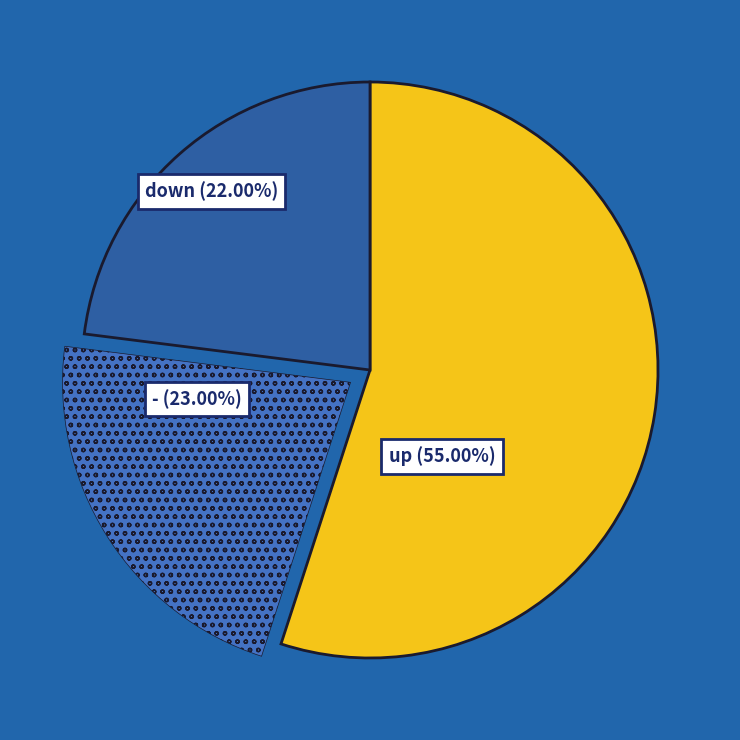

The - slice represents 23% of the pie. True or false?

True